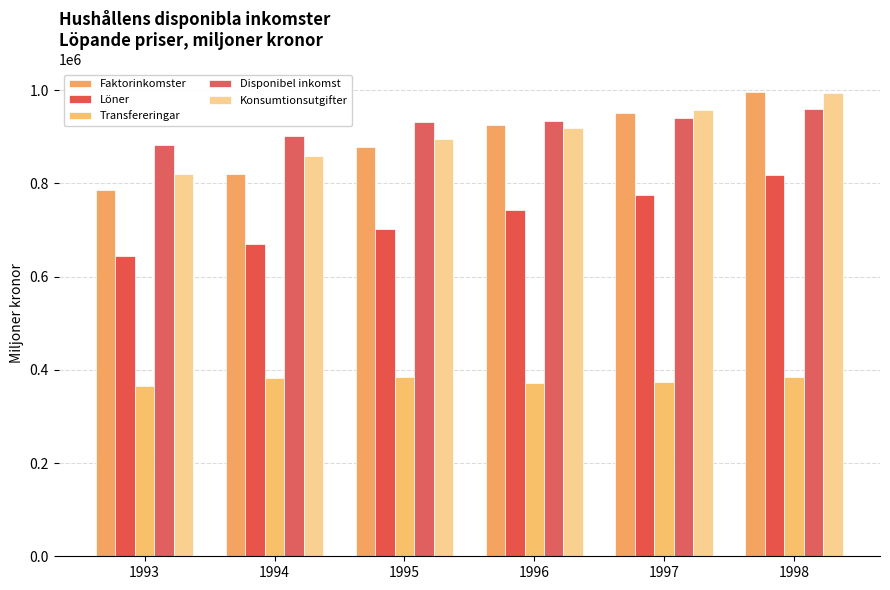

Rank the categories by Transfereringar value from lowest to highest.

1993, 1996, 1997, 1994, 1998, 1995